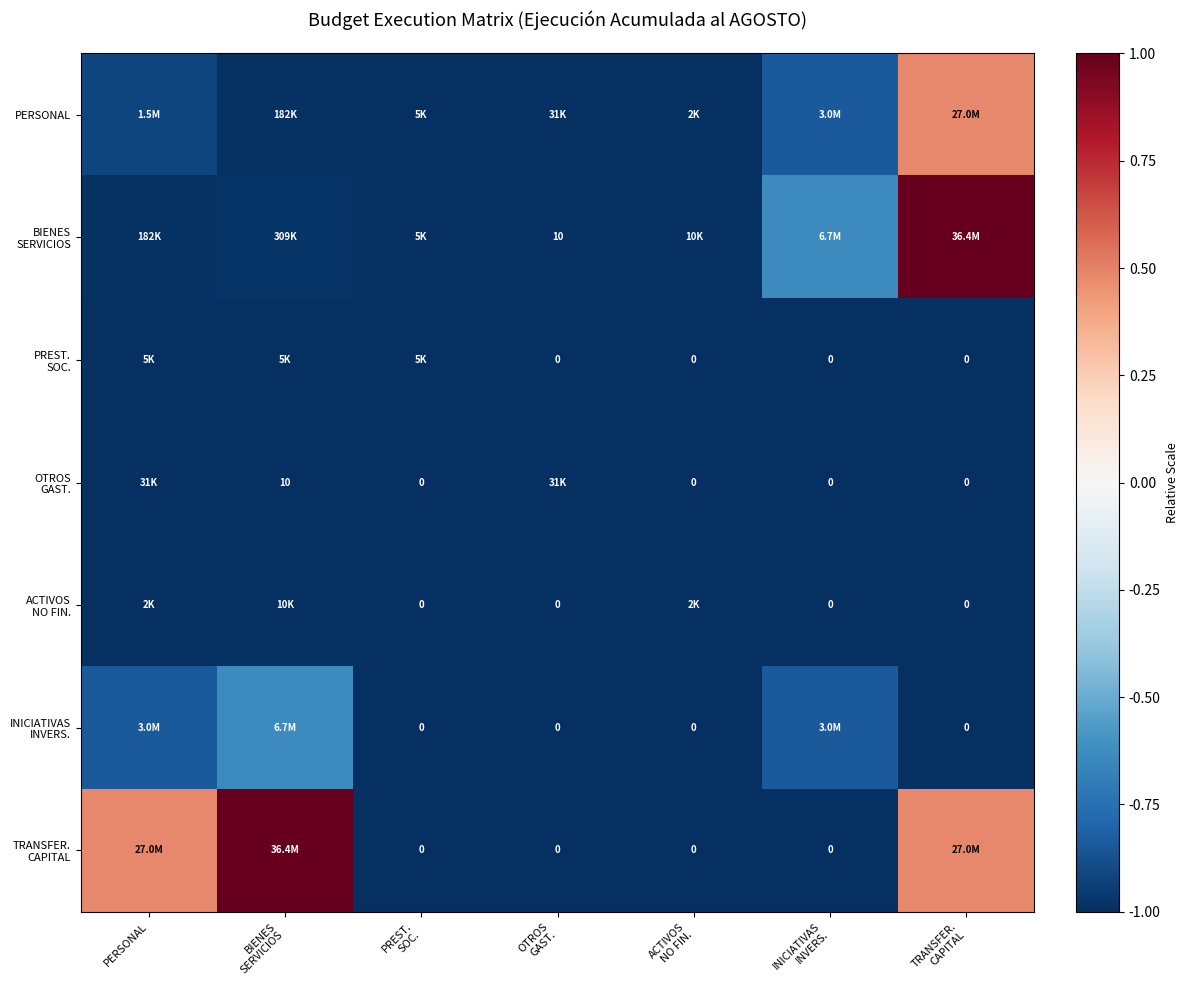

Which series changed the most between PREST. SOC. and TRANSFER. CAPITAL?

BIENES SERVICIOS